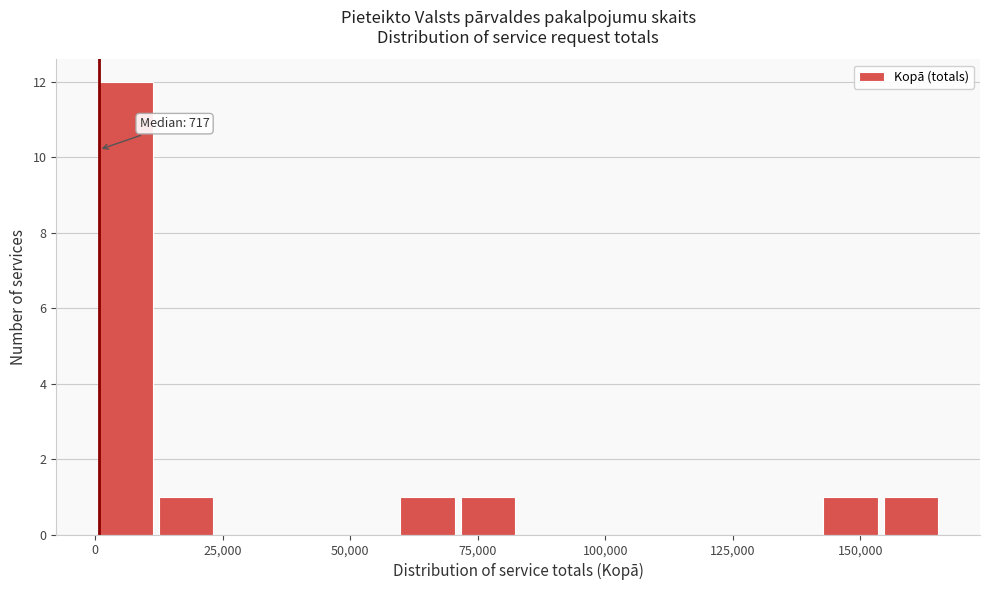

Read against the x-axis, roughly where is the centre of the tallest bar?

5000